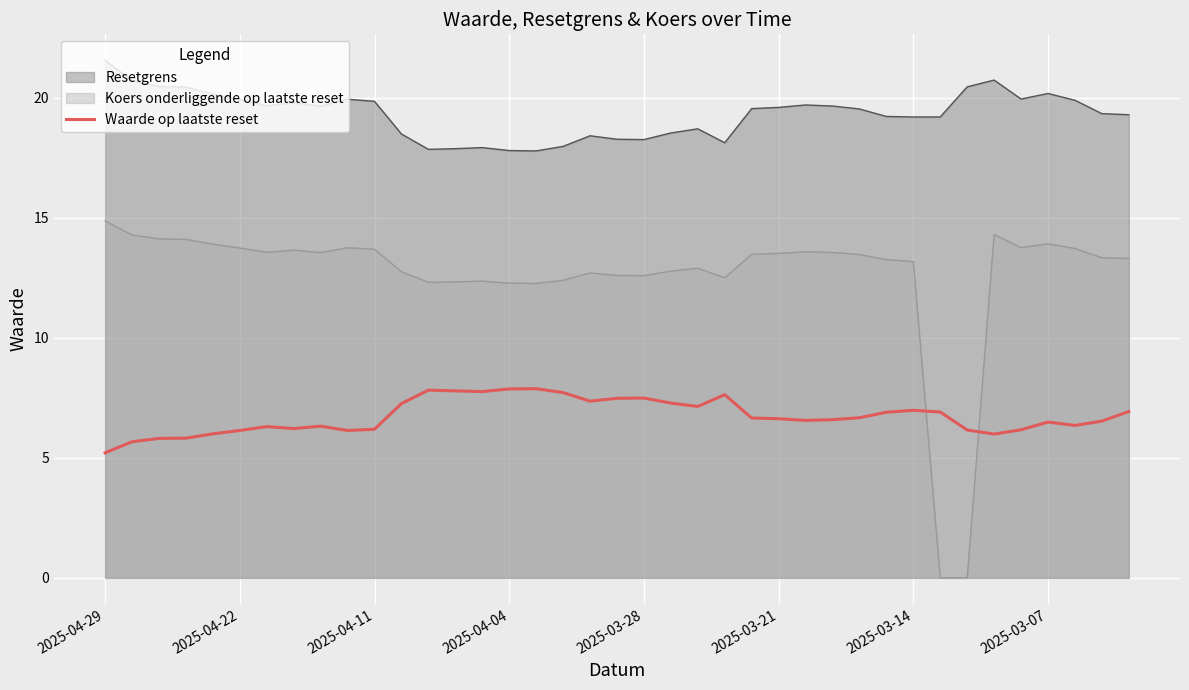

Reading left to right, what are all the values shown in this chart?

5.2	5.7	5.8	5.8	6.0	6.1	6.3	6.2	6.3	6.1	6.2	7.3	7.8	7.8	7.8	7.9	7.9	7.7	7.4	7.5	7.5	7.3	7.1	7.6	6.7	6.6	6.6	6.6	6.7	6.9	7.0	6.9	6.2	6.0	6.2	6.5	6.3	6.5	6.9